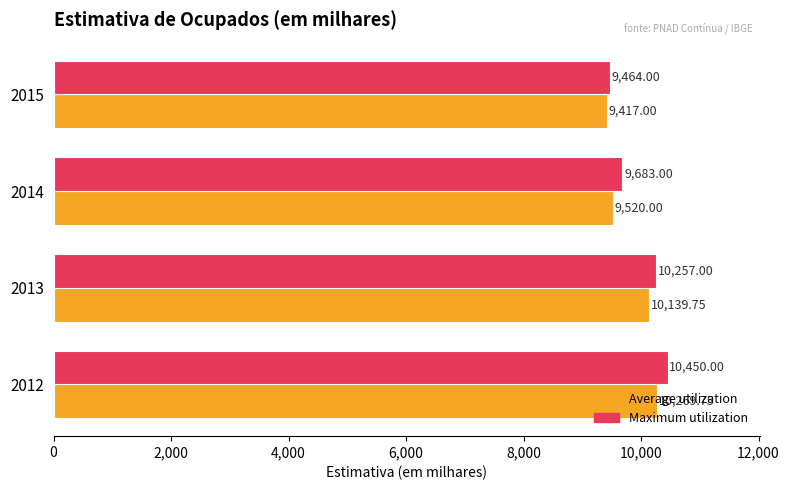

How many categories are shown in the chart?

4